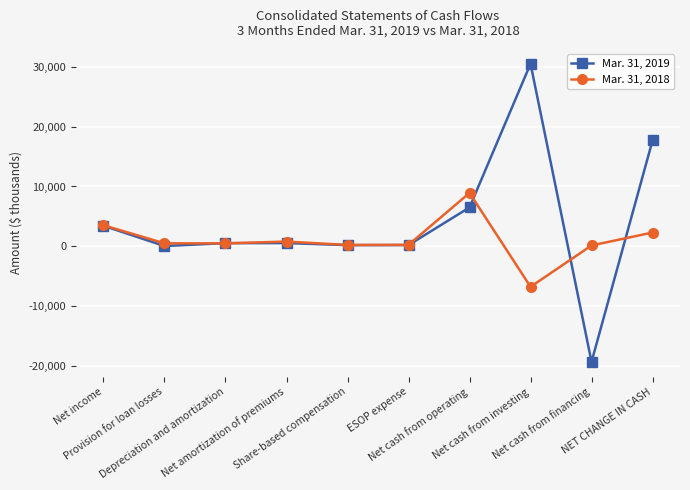

Is it true that Mar. 31, 2018 equals 500 at Provision for loan losses?

True